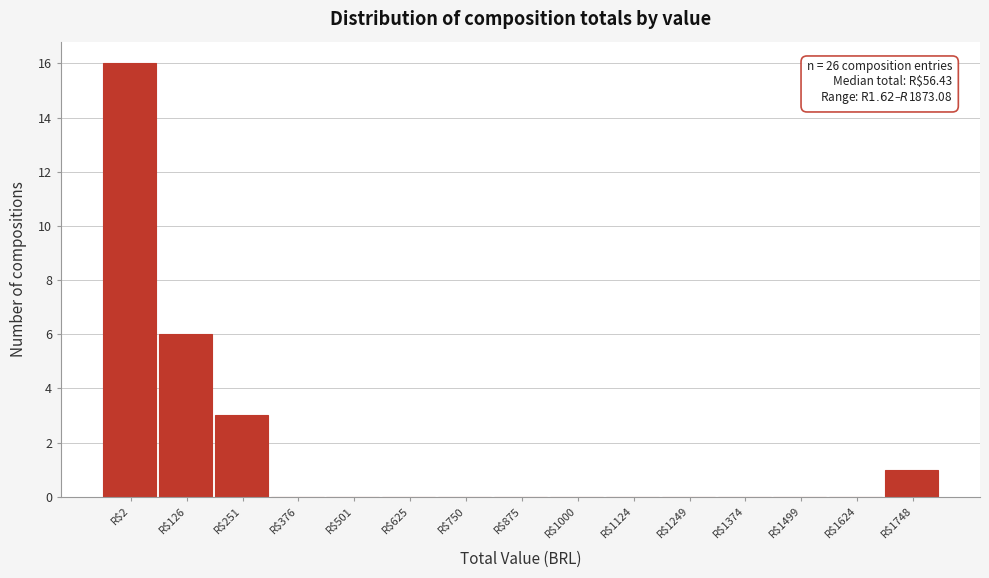

Is it true that the value at R$1249 is 5?

False